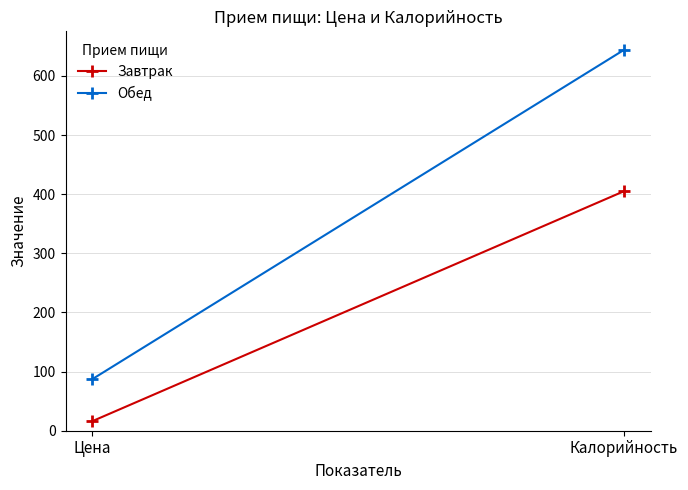

Read the Завтрак value at Цена.

16